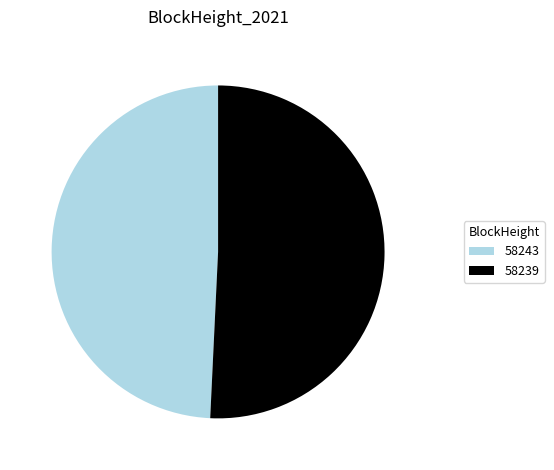

How many segments does this pie chart have?

2